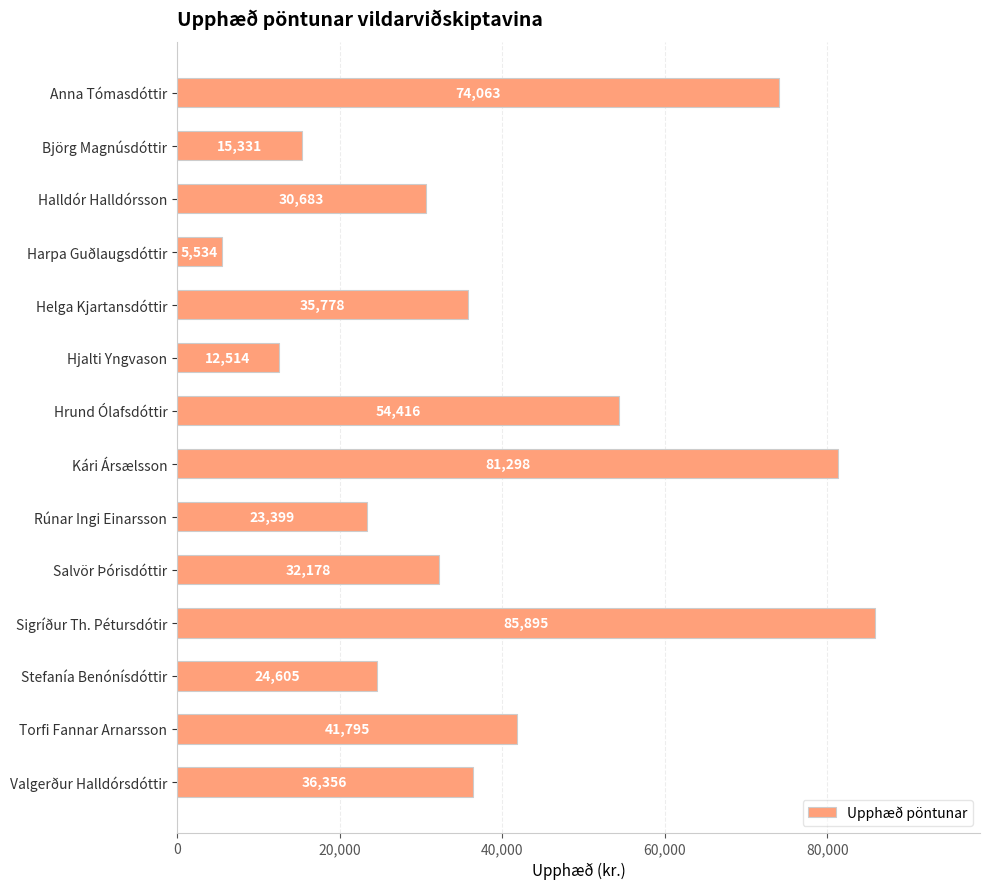

Reading top to bottom, list all the values displayed in this chart.

74063	15331	30683	5534	35778	12514	54416	81298	23399	32178	85895	24605	41795	36356